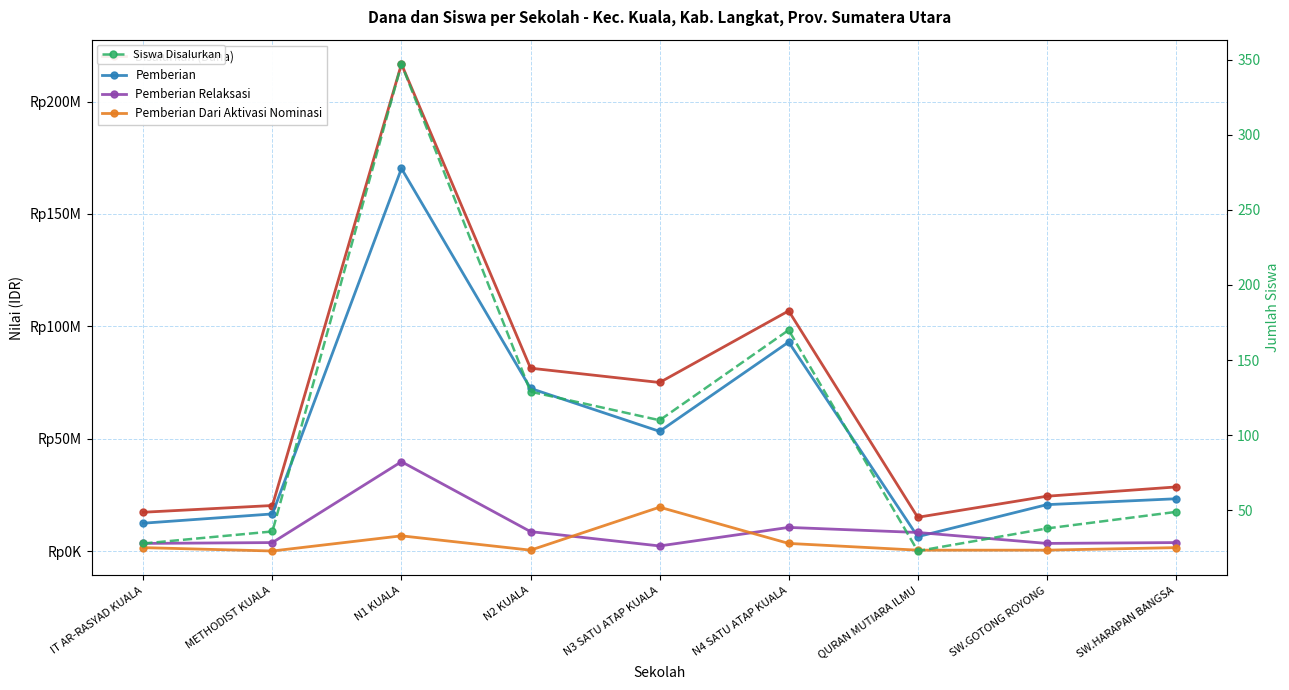

Which label corresponds to the largest value in the chart?

N1 KUALA